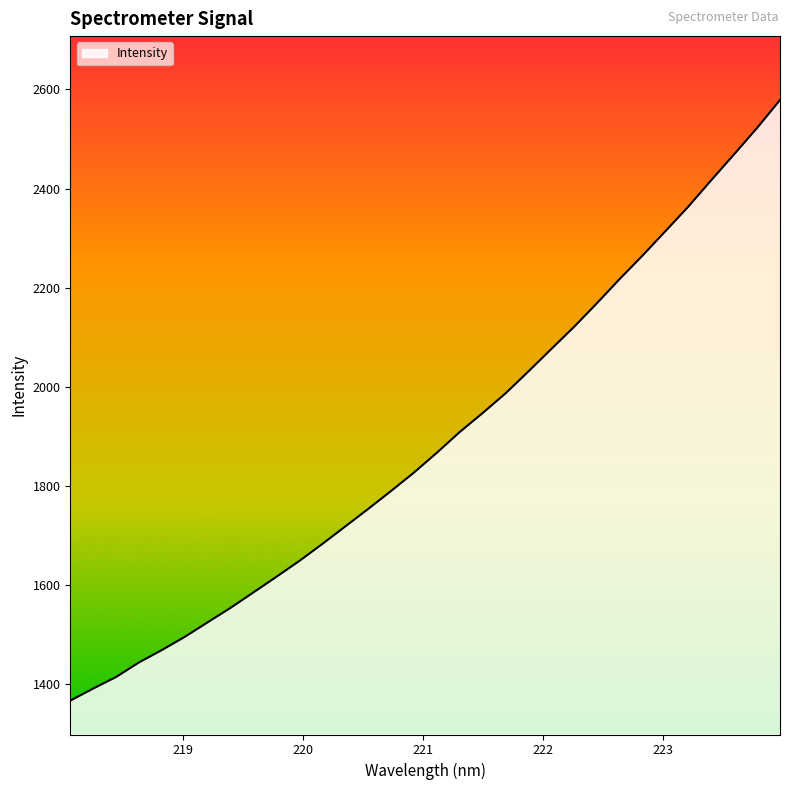

What is the minimum value shown in the chart?

1366.8